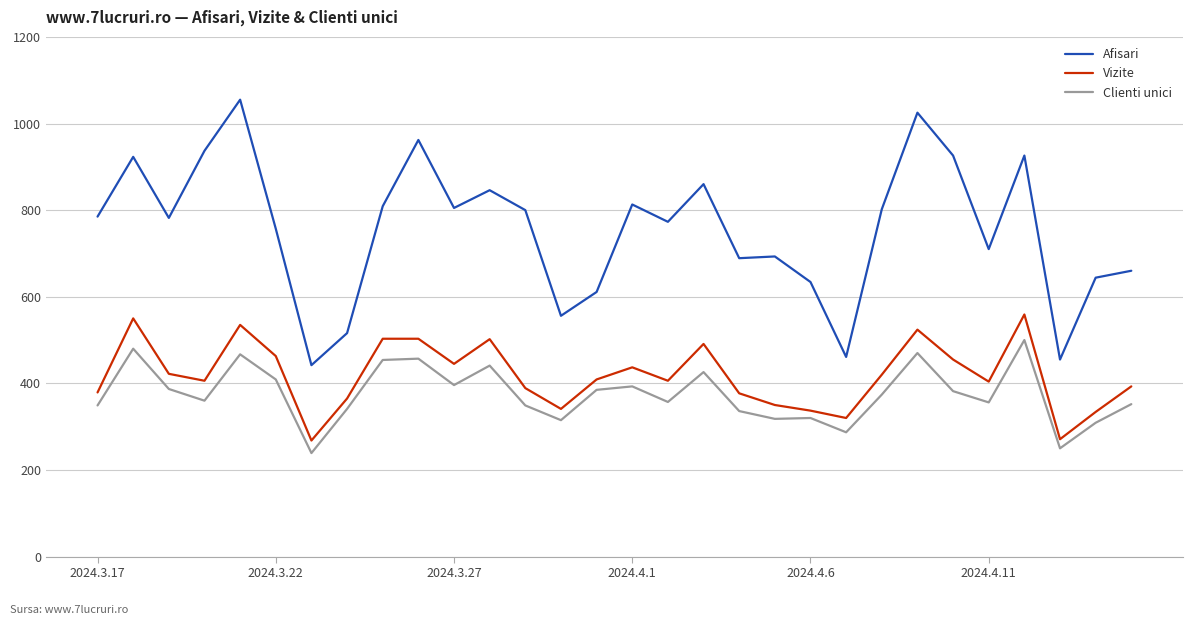

What is the maximum value for Clienti unici?

500